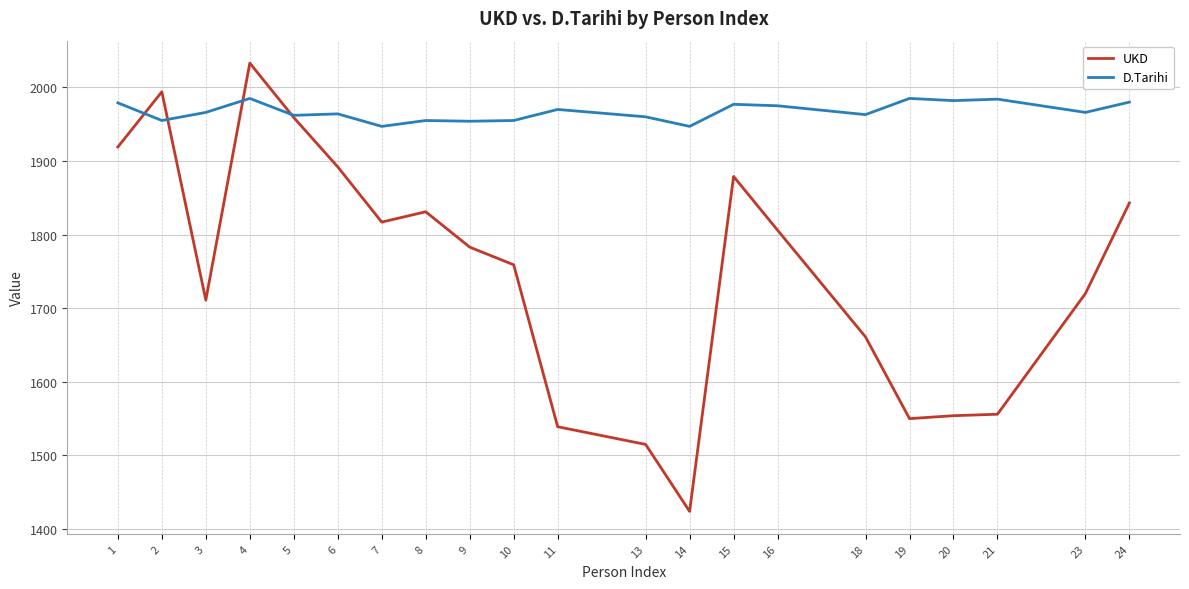

Where is the first local maximum for D.Tarihi?

4